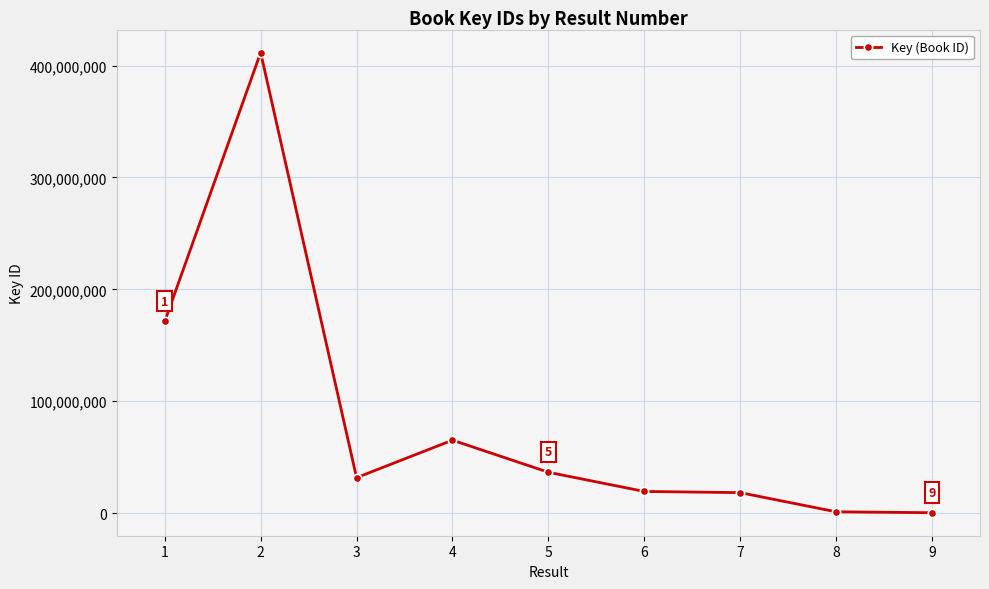

What is the minimum value shown in the chart?

261244